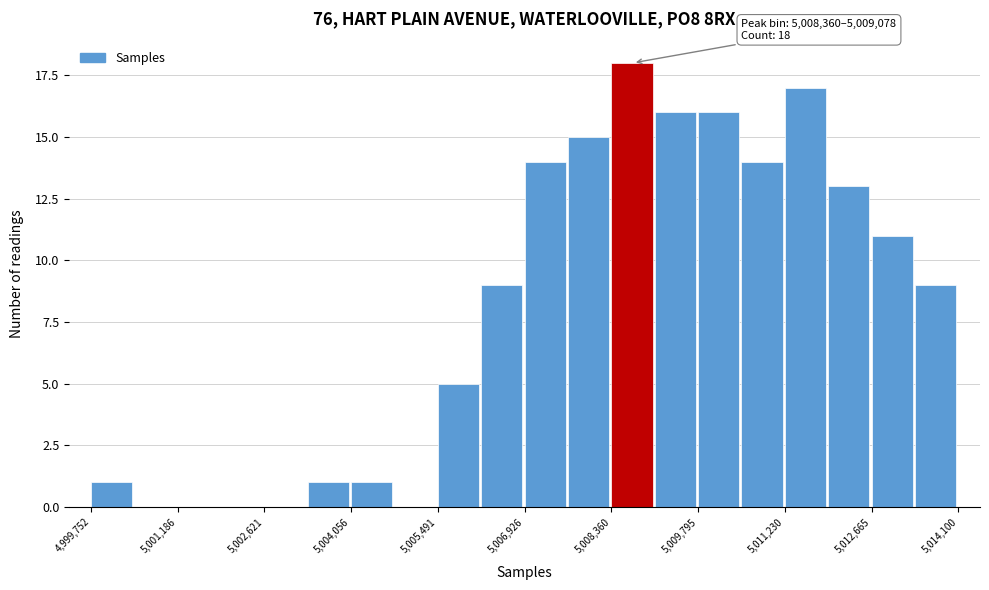

Around what value on the x-axis is the tallest bar? Give the approximate position of its centre, as read against the axis.

5008800